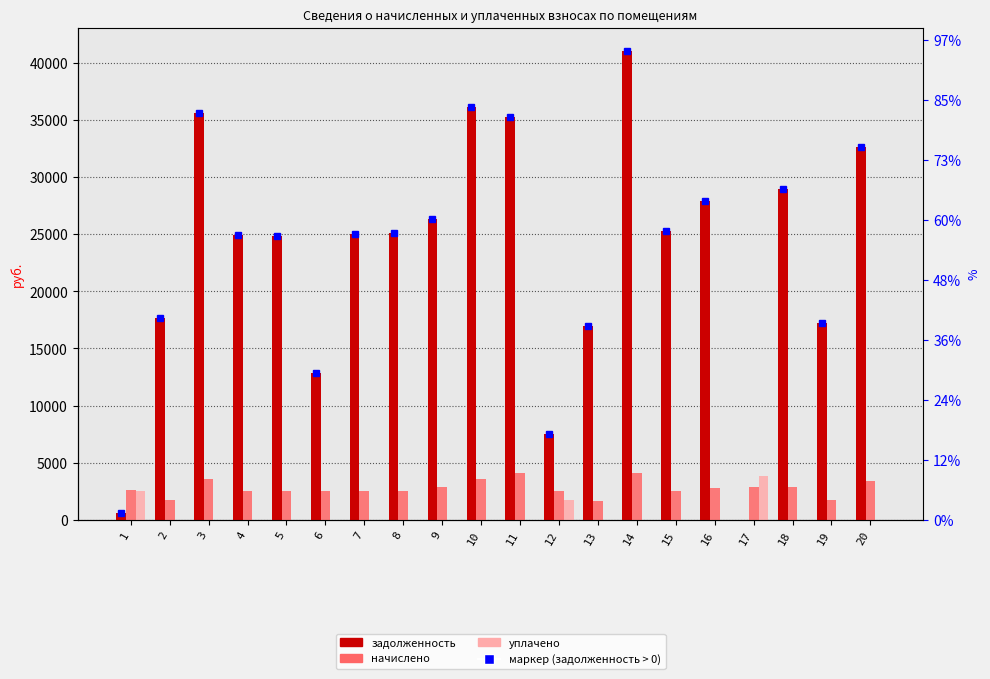

Which category has the highest value in the задолженность series?

14